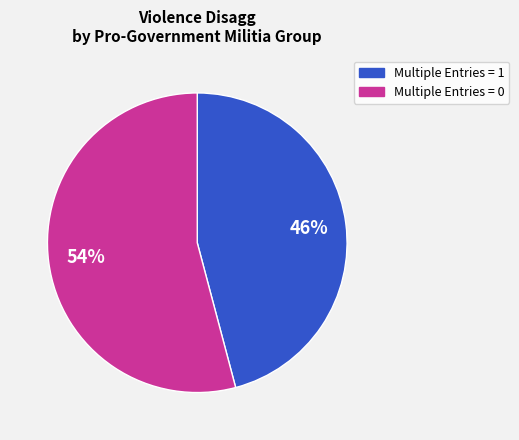

Is there any slice that represents more than half of the pie?

Yes